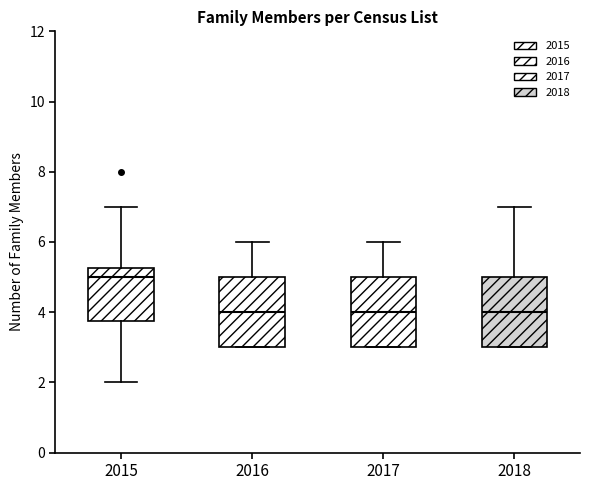

Where is the upper edge of the box at x = 2018 on the y-axis? The values are not printed on the chart, so give them approximately, as read against the axis.

5.0